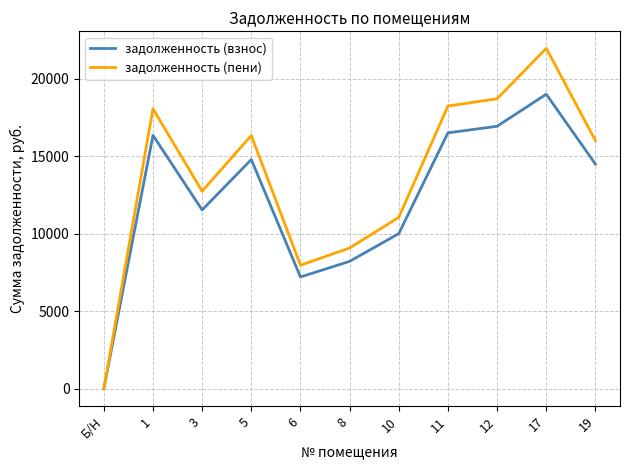

How many lines are shown in the chart?

2